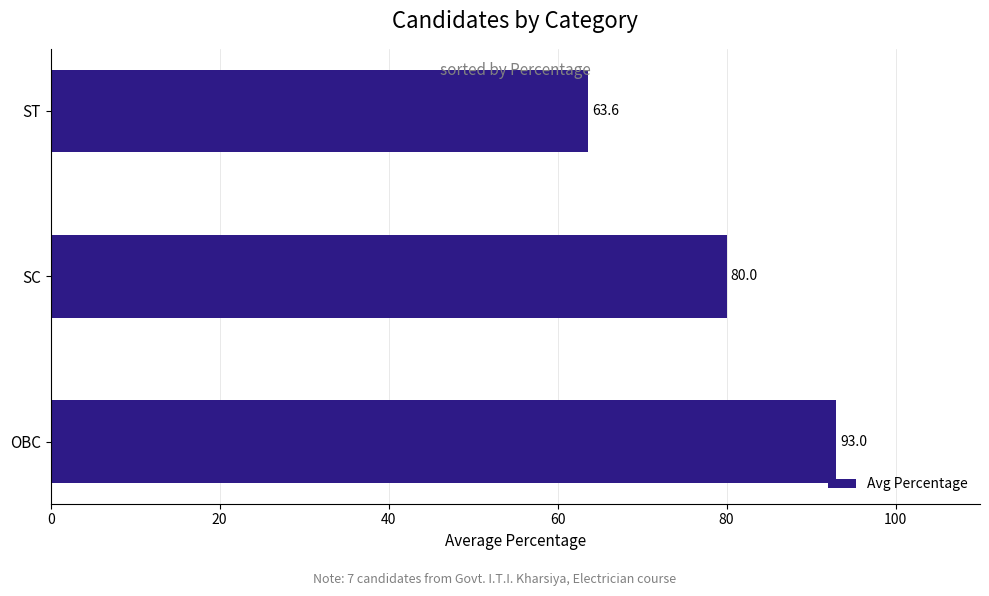

Between SC and OBC, which is larger?

OBC